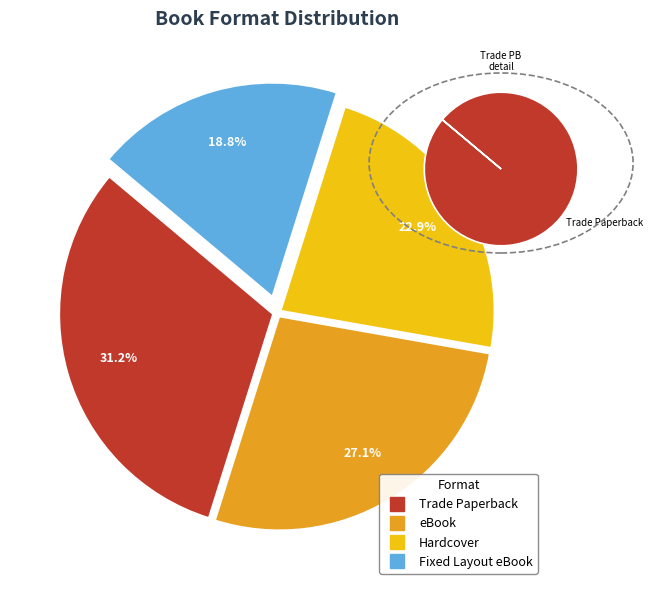

Which slice is the largest?

Trade Paperback